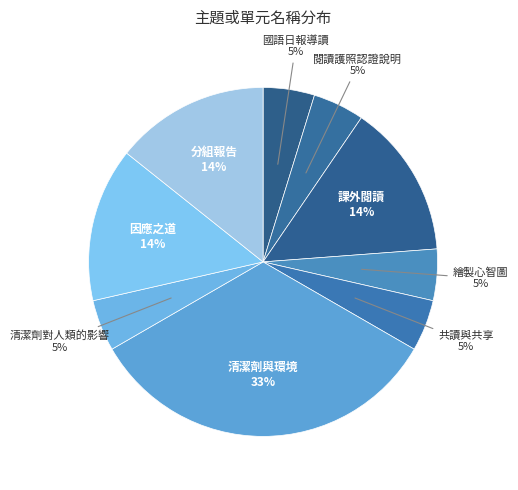

To the nearest percent, what portion does 閱讀護照認證說明 represent?

5%